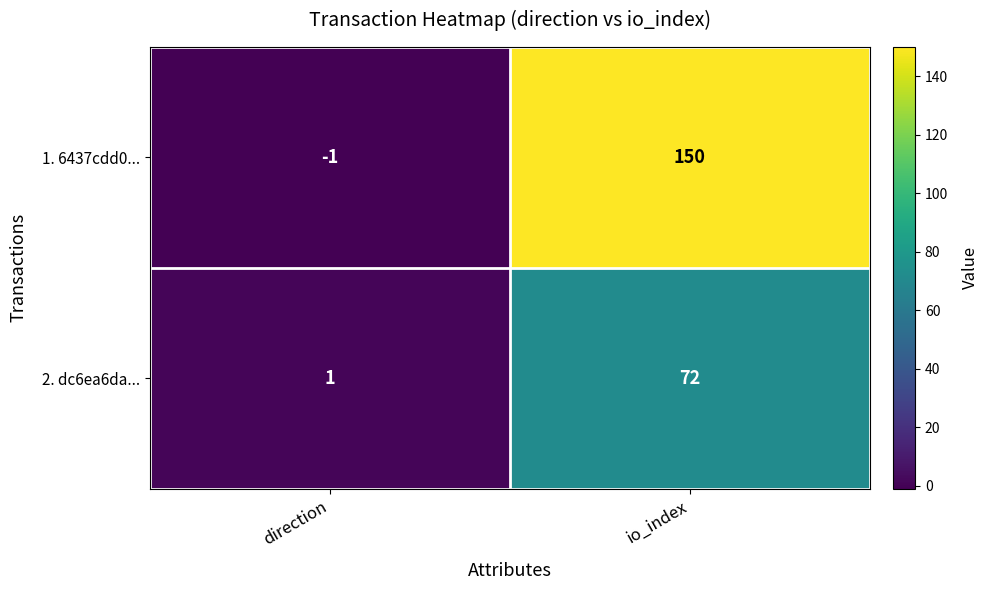

Reading left to right, what are all the values shown in this chart?

1. 6437cdd0...: -1	150
2. dc6ea6da...: 1	72